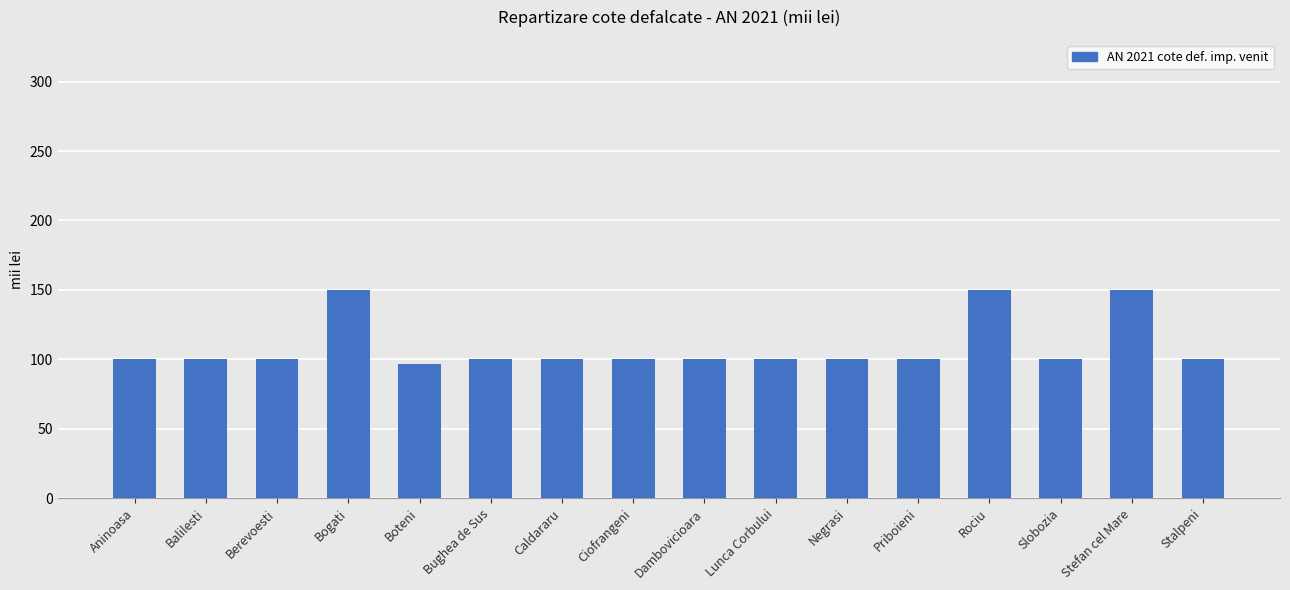

The value at Stalpeni is 33.9. True or false?

False